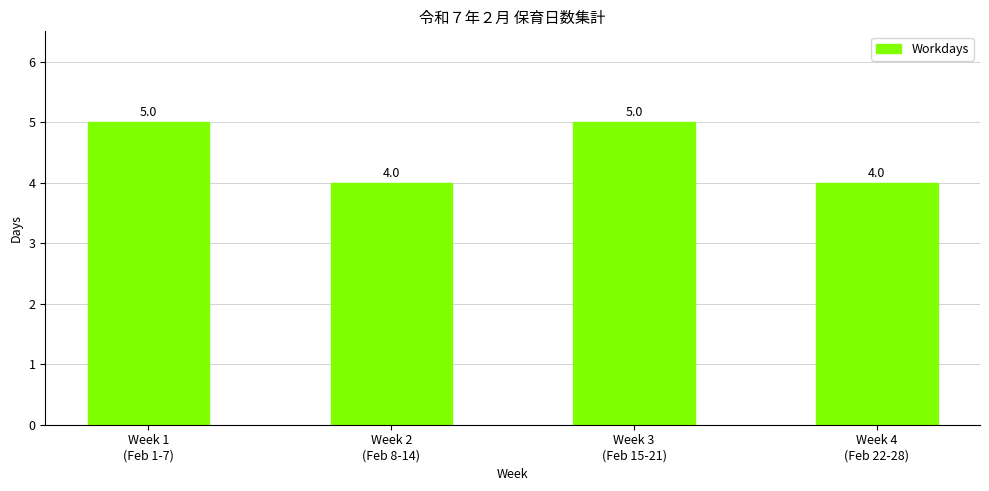

Count the values in the range 4 to 5.

4